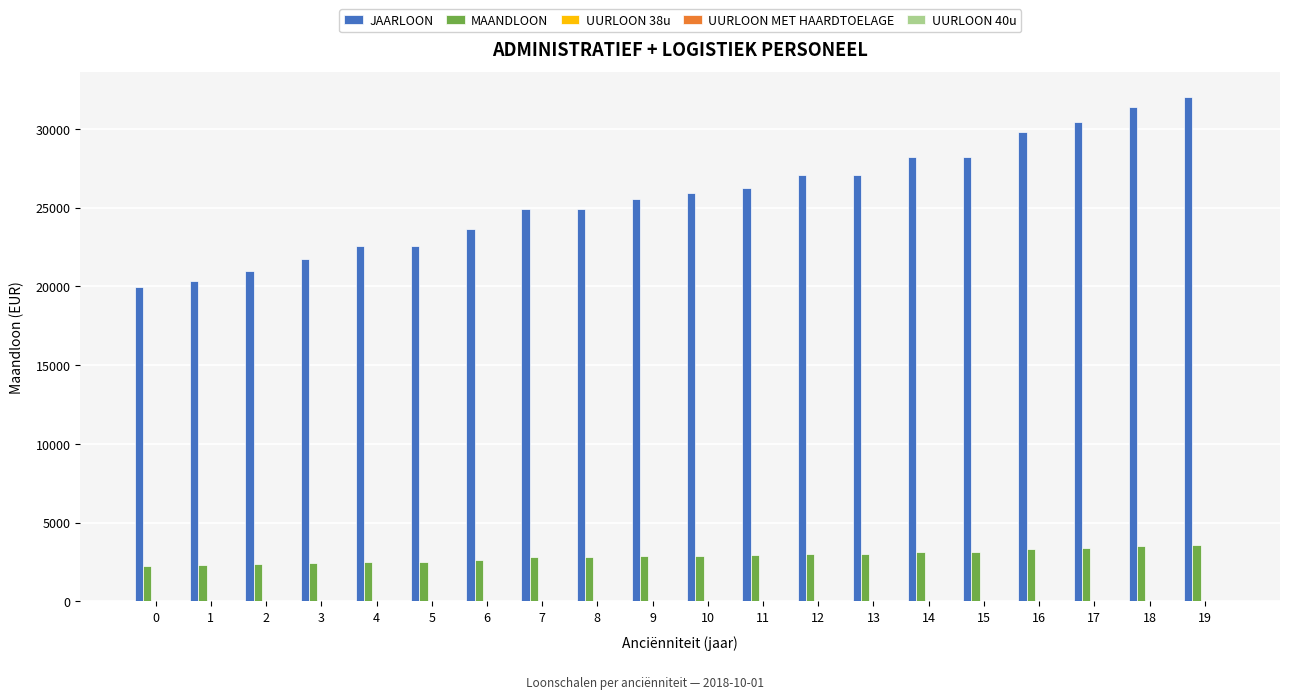

What is the highest value of the MAANDLOON series?

3591.7